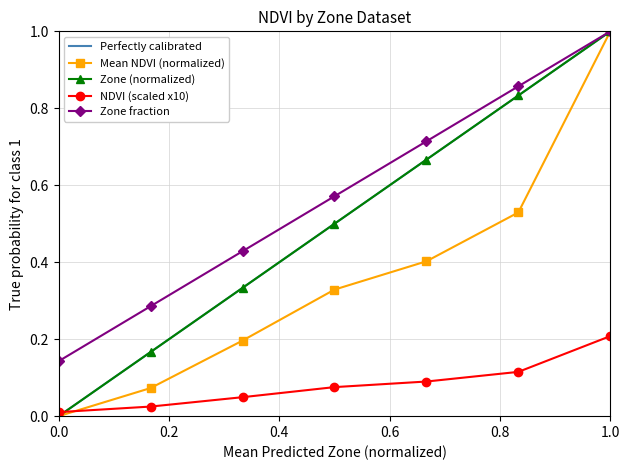

True or false: Zone fraction and NDVI (scaled x10) cross at least once.

False